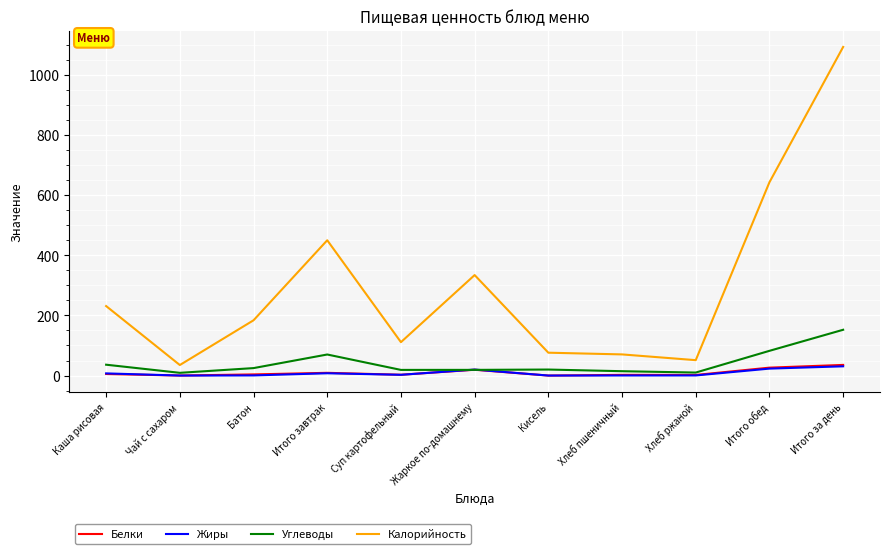

Does the chart display data point markers on the line(s)?

No